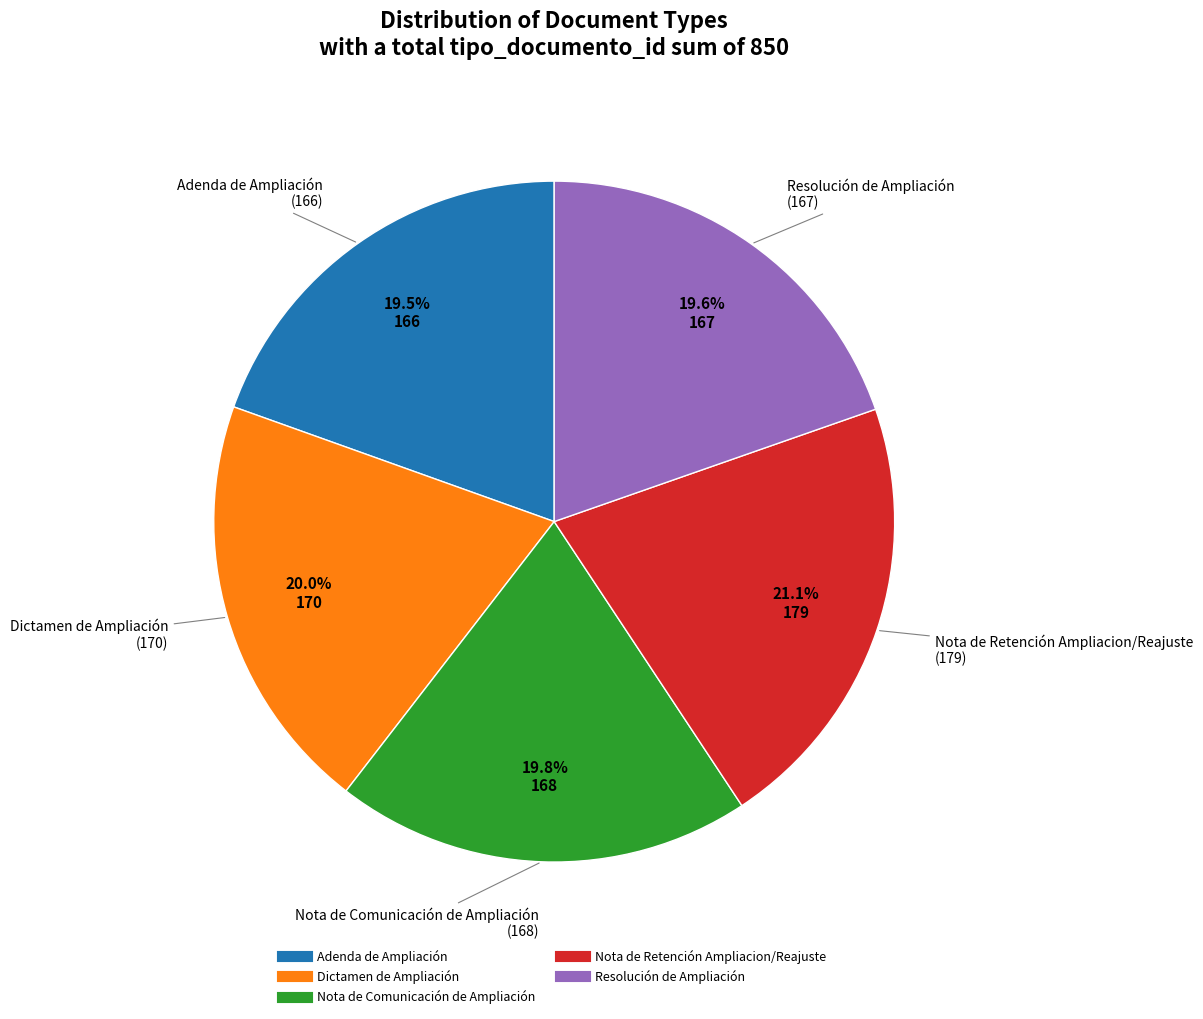

To the nearest percent, what is the difference between the largest and smallest slice percentages?

2%